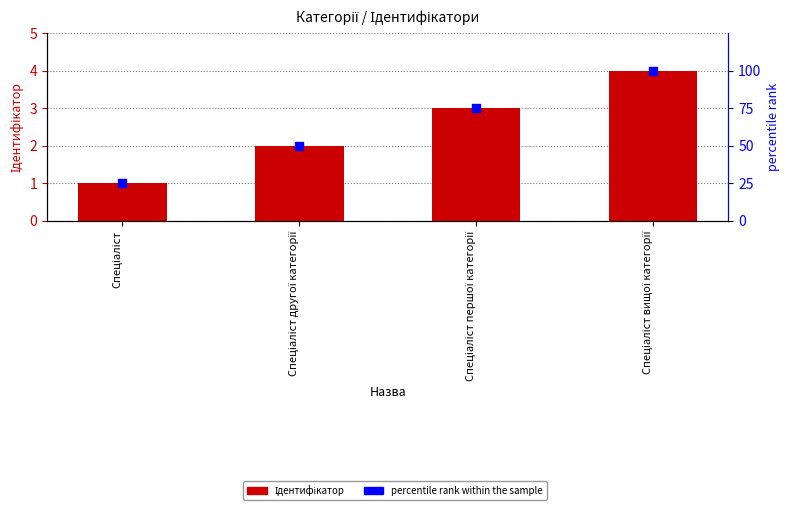

What is the total value across all series at Спеціаліст першої категорії?

78